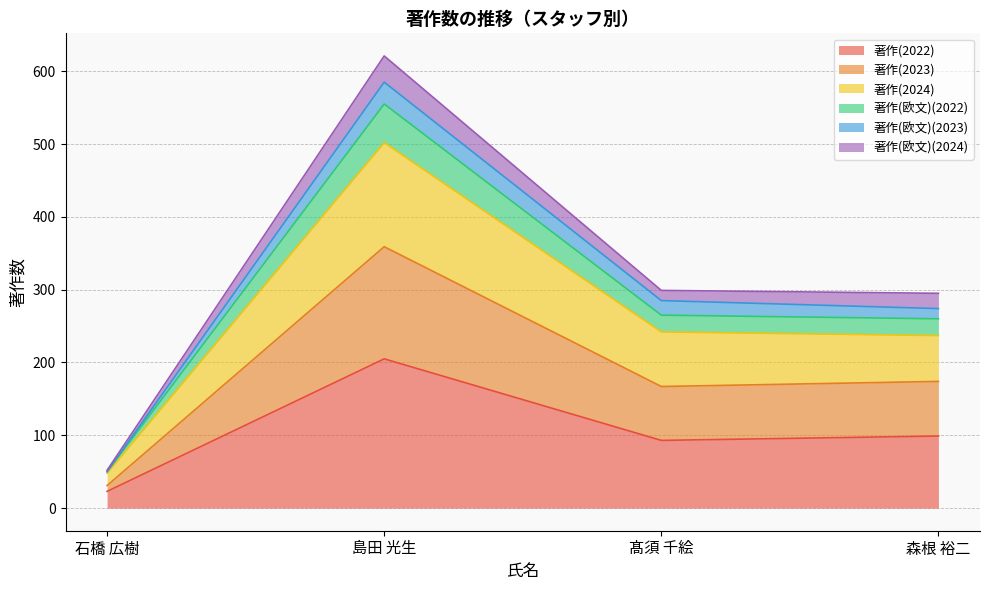

What is the total value across all series at 島田 光生?

621